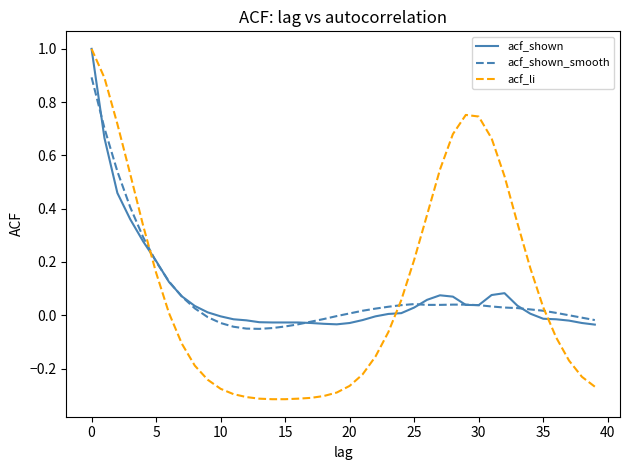

How many distinct data groups are displayed?

3